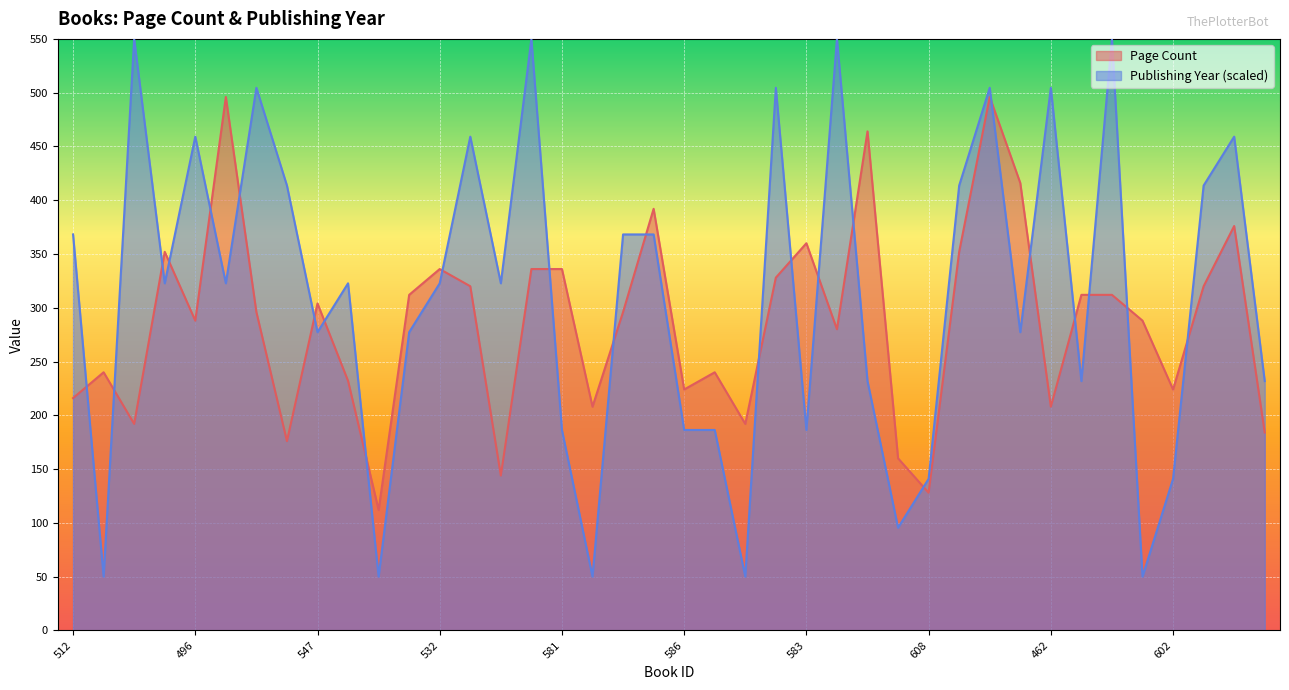

What is the greatest value displayed?

550.0